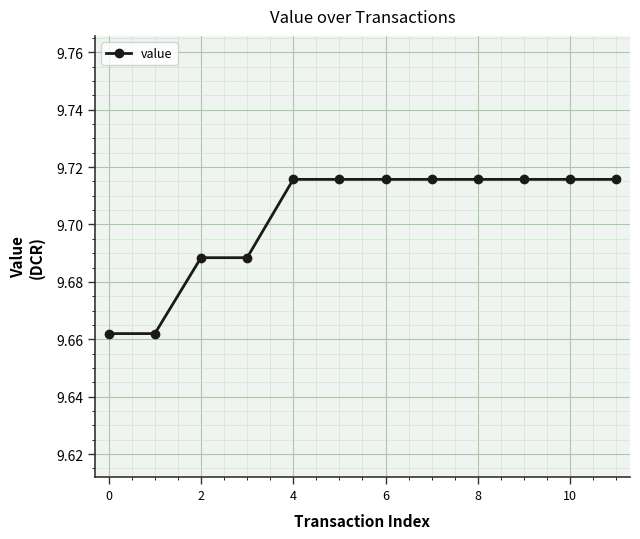

What is the sum of all values?

116.4